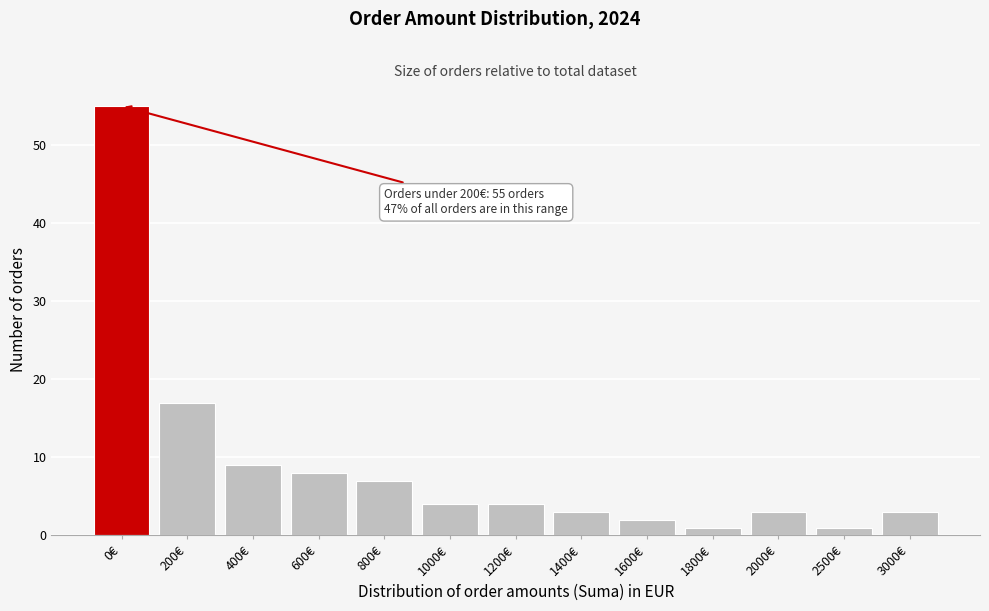

Reading left to right, what are all the values shown in this chart?

0€=55	200€=17	400€=9	600€=8	800€=7	1000€=4	1200€=4	1400€=3	1600€=2	1800€=1	2000€=3	2500€=1	3000€=3